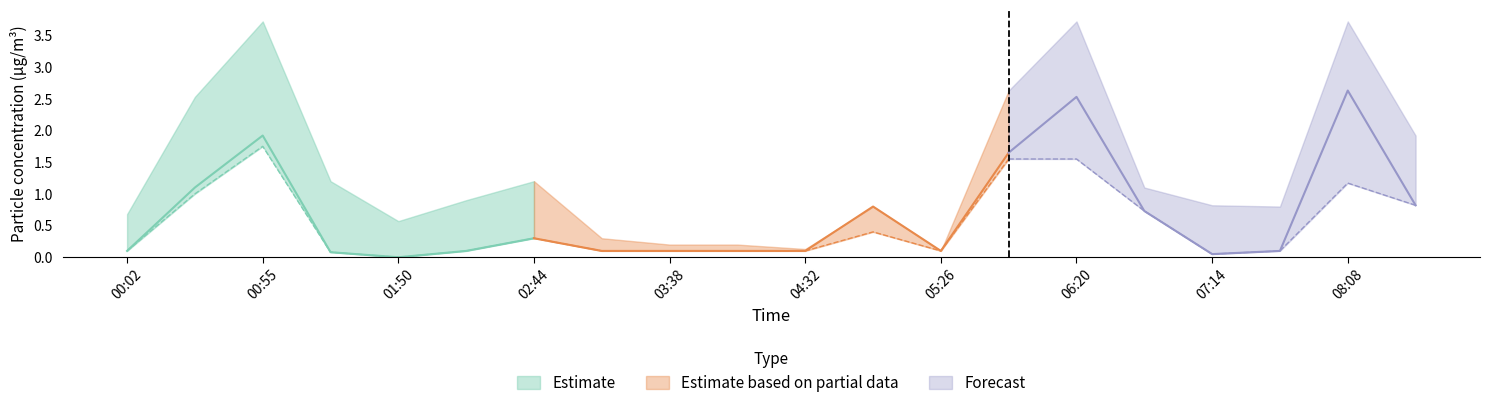

Where is SDS_P1_upper nearest to the value 1?

02:17